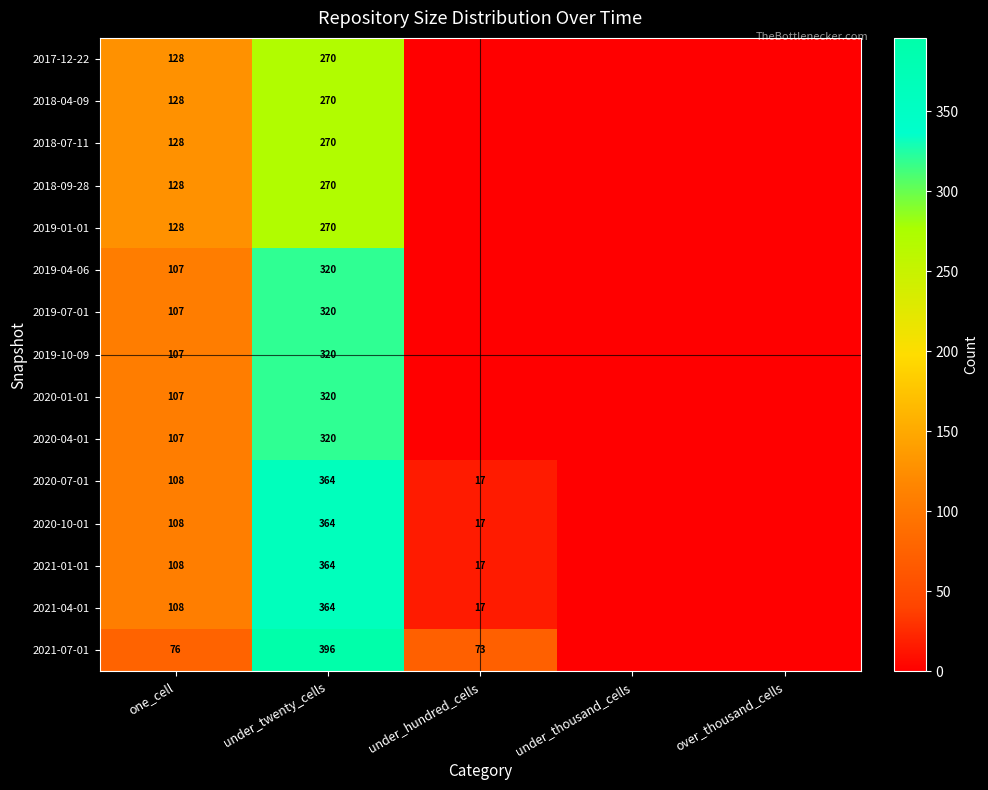

True or false: 2019-04-06 has a value of 320 at under_twenty_cells.

True